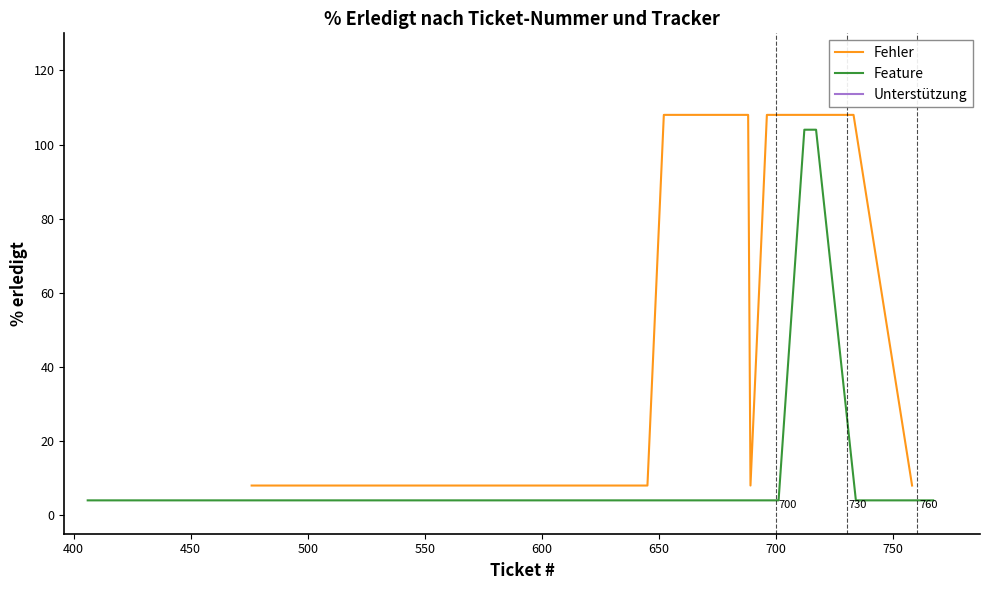

The value of Feature at 618 is 38. True or false?

False